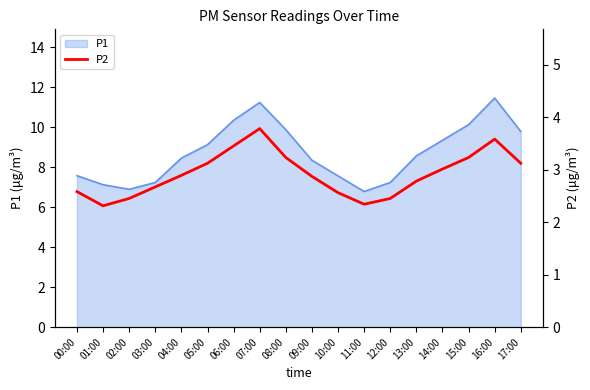

The value at 01:00 is 3.6. True or false?

False